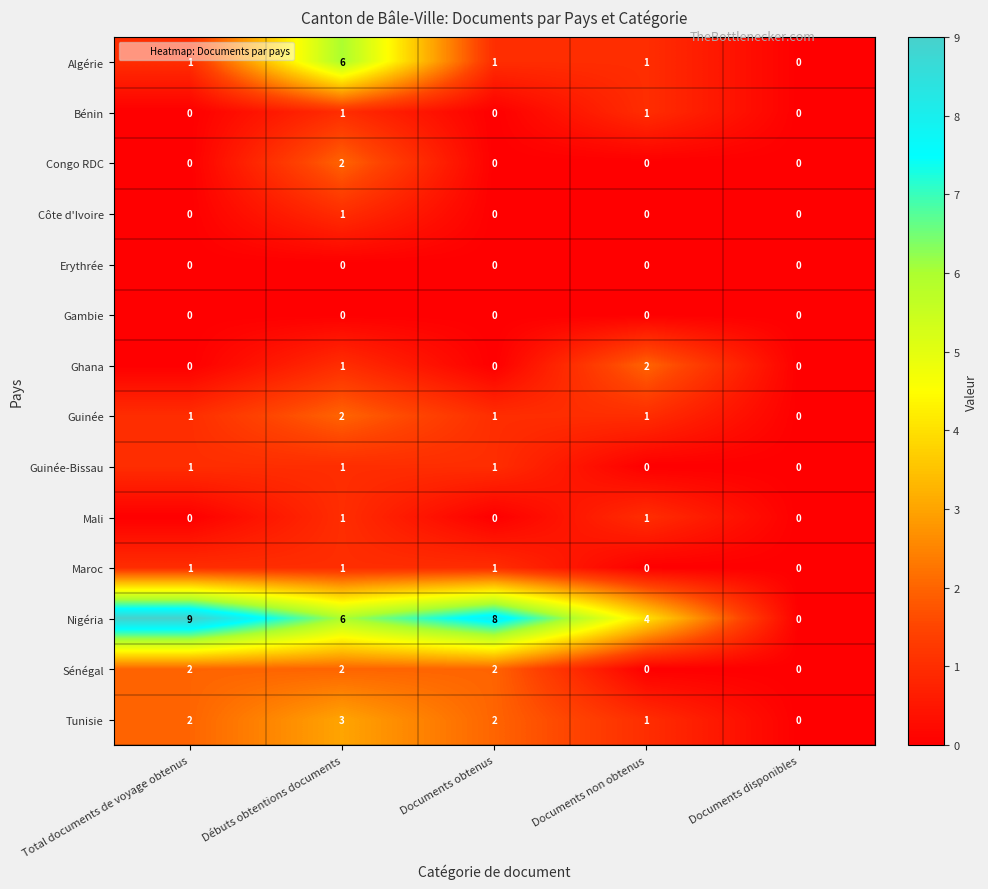

Is it true that Nigéria equals 6 at Documents disponibles?

False